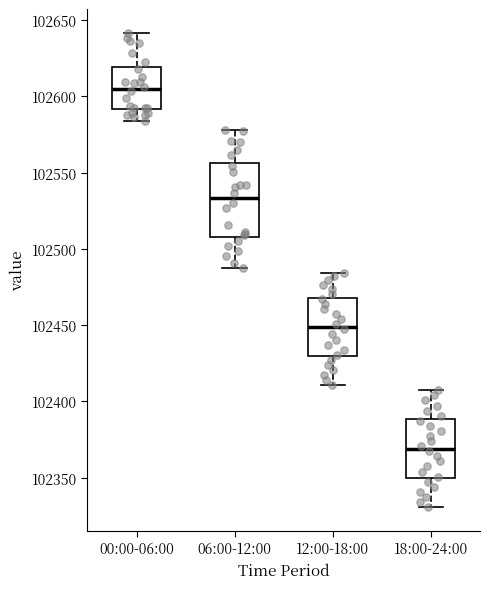

Where is the lower edge of the box for 12:00-18:00 on the y-axis? The values are not printed on the chart, so give them approximately, as read against the axis.

102430